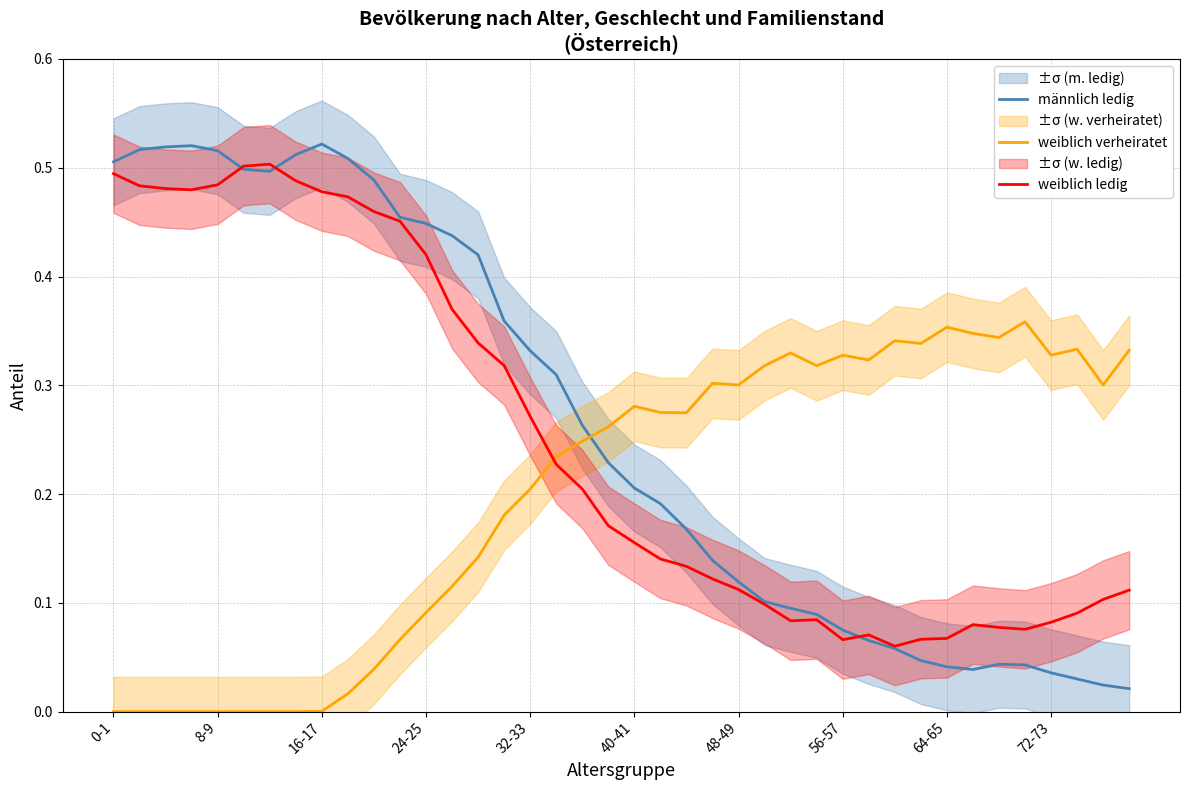

Reading left to right, list all the values displayed in this chart.

männlich ledig: 0.5	0.5	0.5	0.5	0.5	0.5	0.5	0.5	0.5	0.5	0.5	0.5	0.4	0.4	0.4	0.4	0.3	0.3	0.3	0.2	0.2	0.2	0.2	0.1	0.1	0.1	0.1	0.1	0.1	0.1	0.1	0.0	0.0	0.0	0.0	0.0	0.0	0.0	0.0	0.0
weiblich verheiratet: 0.0	0.0	0.0	0.0	0.0	0.0	0.0	0.0	0.0	0.0	0.0	0.1	0.1	0.1	0.1	0.2	0.2	0.2	0.2	0.3	0.3	0.3	0.3	0.3	0.3	0.3	0.3	0.3	0.3	0.3	0.3	0.3	0.4	0.3	0.3	0.4	0.3	0.3	0.3	0.3
weiblich ledig: 0.5	0.5	0.5	0.5	0.5	0.5	0.5	0.5	0.5	0.5	0.5	0.5	0.4	0.4	0.3	0.3	0.3	0.2	0.2	0.2	0.2	0.1	0.1	0.1	0.1	0.1	0.1	0.1	0.1	0.1	0.1	0.1	0.1	0.1	0.1	0.1	0.1	0.1	0.1	0.1